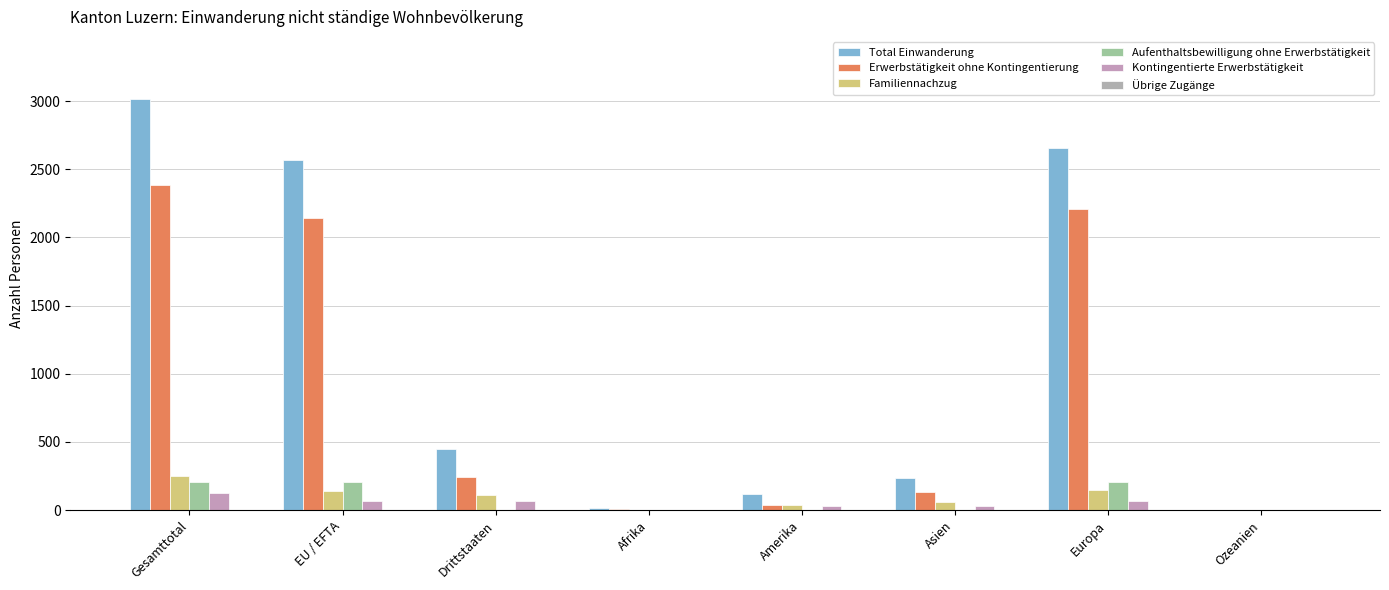

What is the difference between the maximum and minimum values in the Erwerbstätigkeit ohne Kontingentierung series?

2385